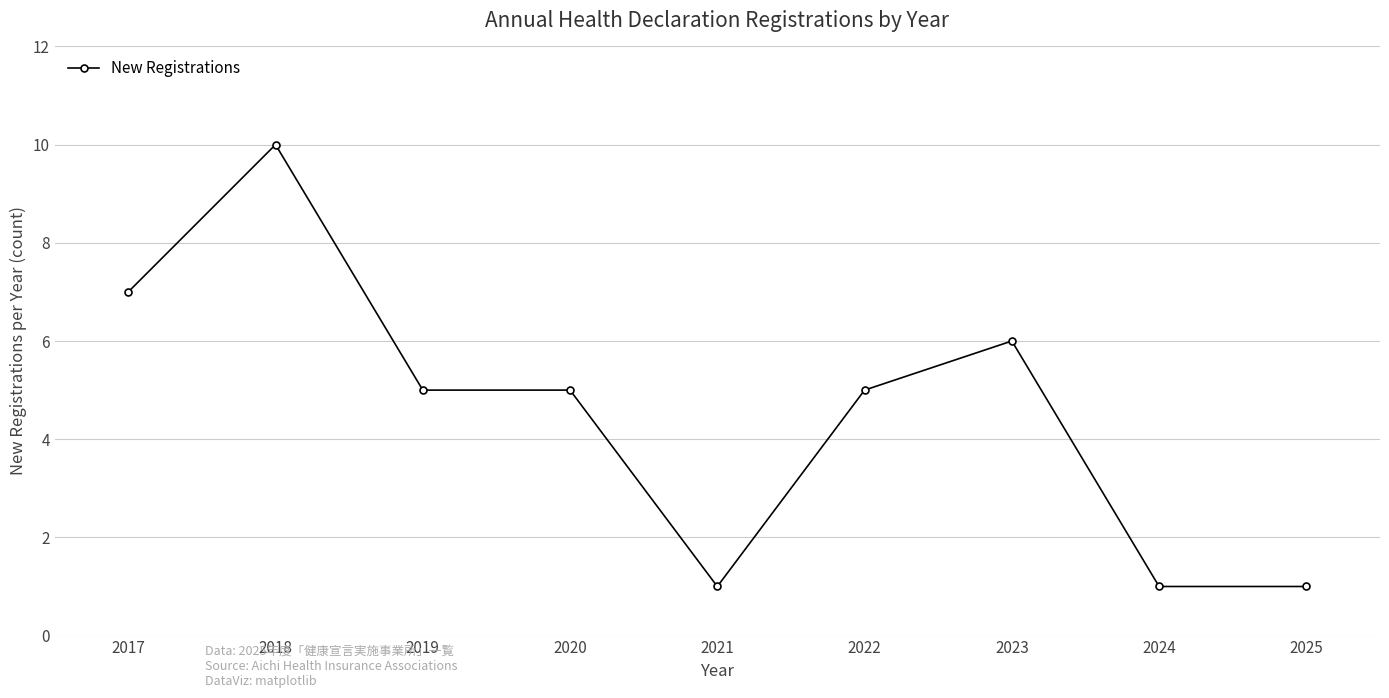

Reading left to right, transcribe all the data shown in this chart.

7	10	5	5	1	5	6	1	1